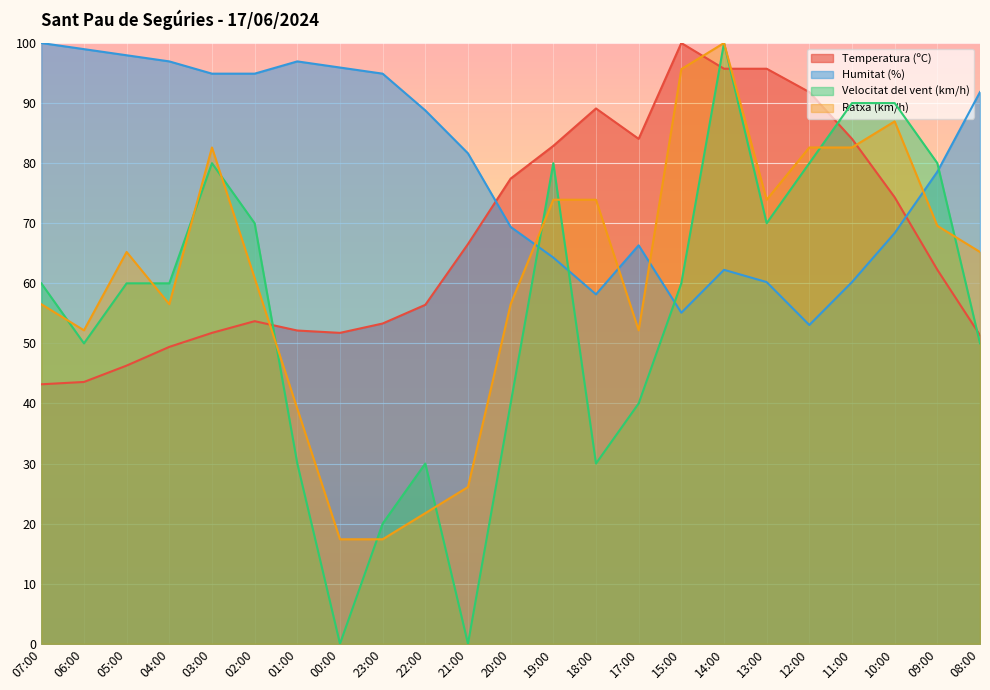

How many data points in Temperatura (ºC) are above 62?

12